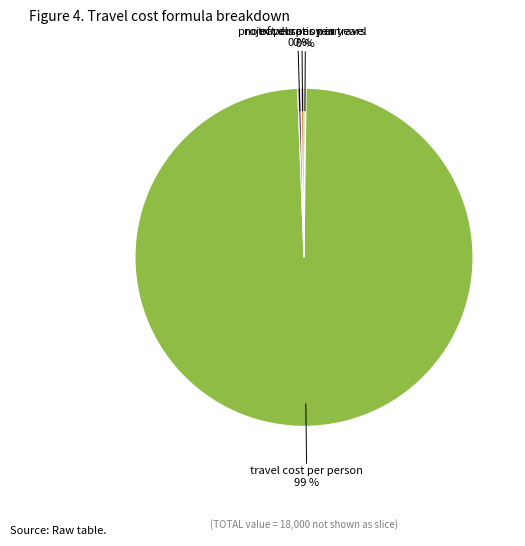

Does any single category account for the majority?

Yes